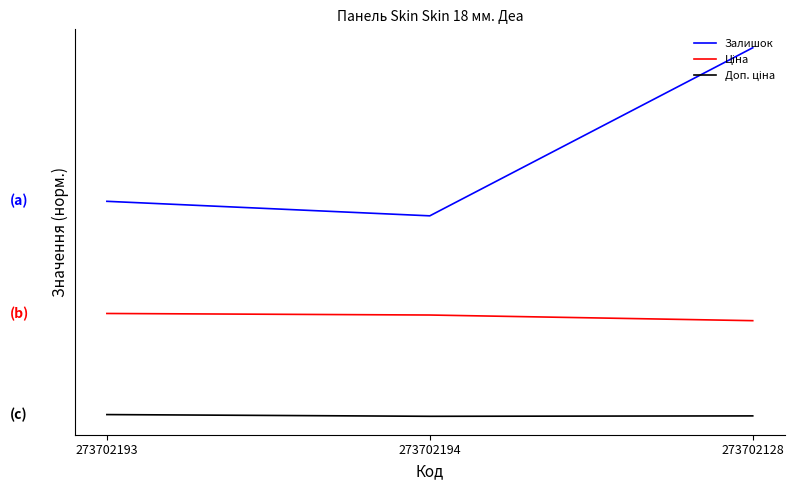

Which has a higher value, 273702128 or 273702194?

273702128